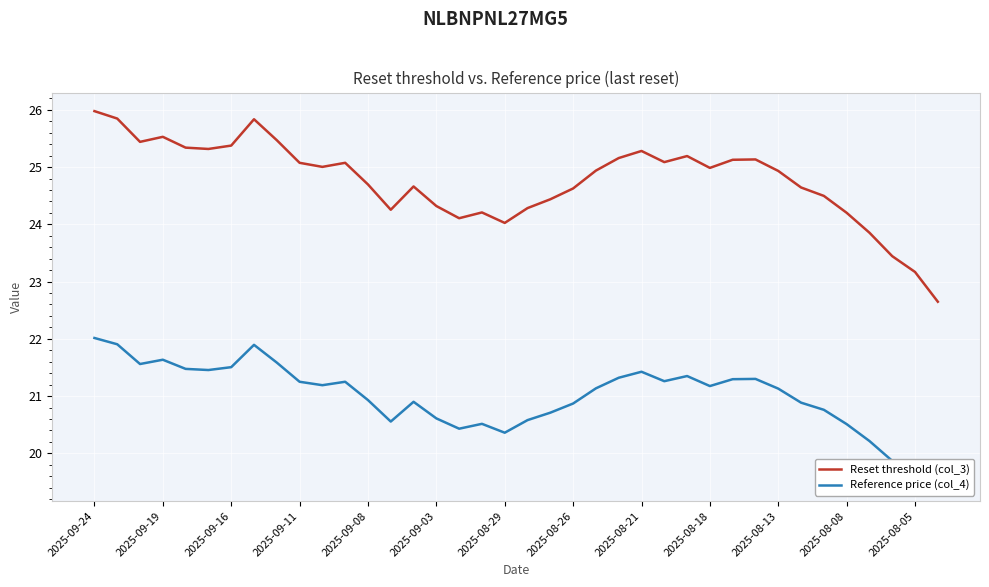

True or false: Reset threshold (col_3) has a value of 23.2 at 2025-08-05.

True